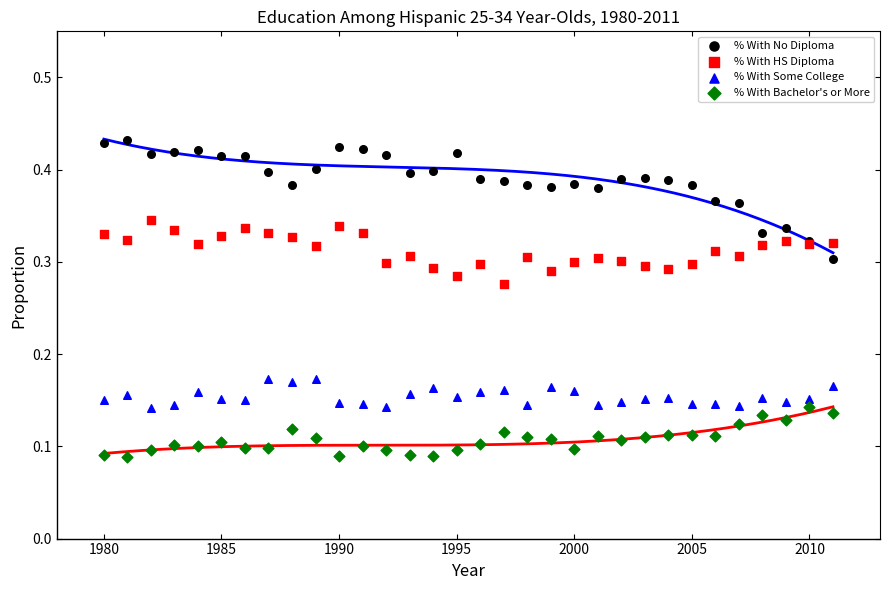

Which series reaches the minimum Y coordinate?

% With Bachelor's or More